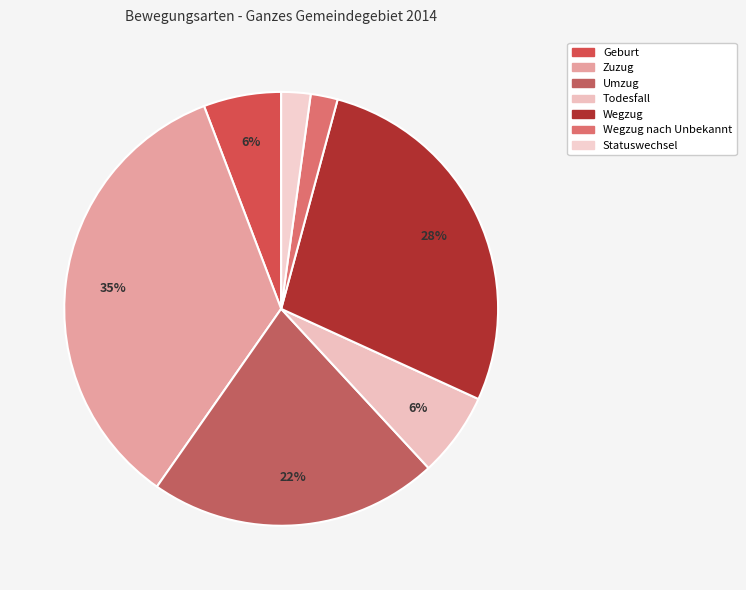

Is it true that Wegzug is 19% of the pie?

False